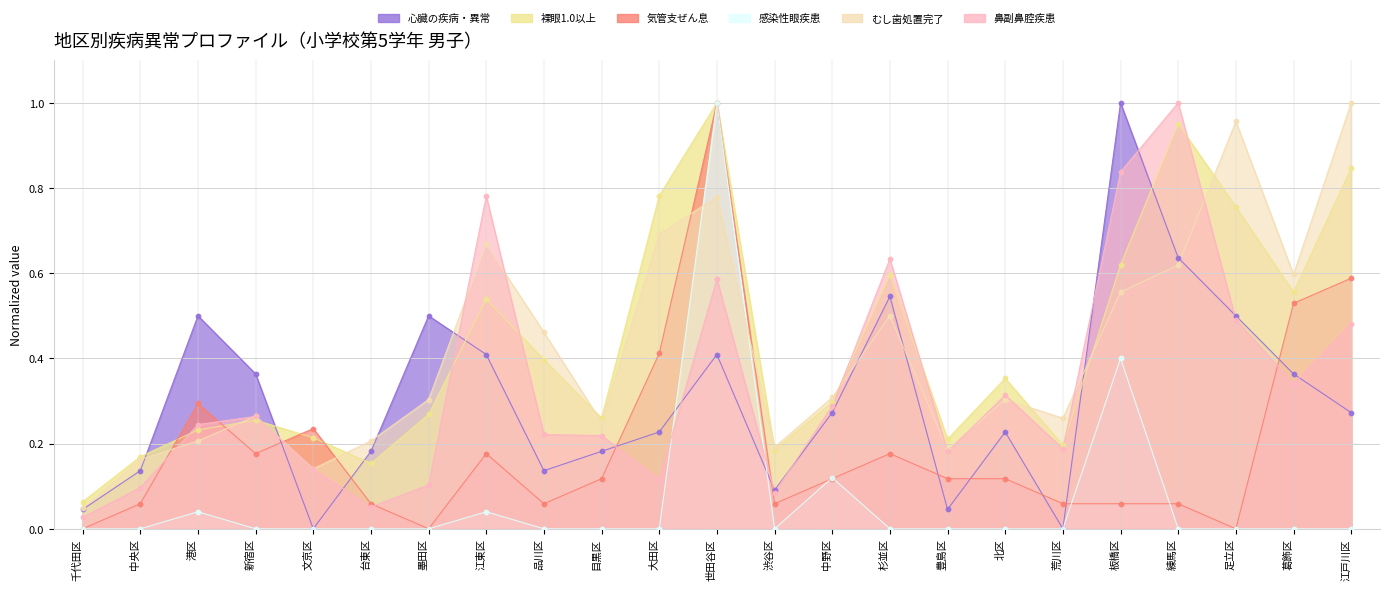

Which series reaches the minimum Y coordinate?

心臓の疾病・異常